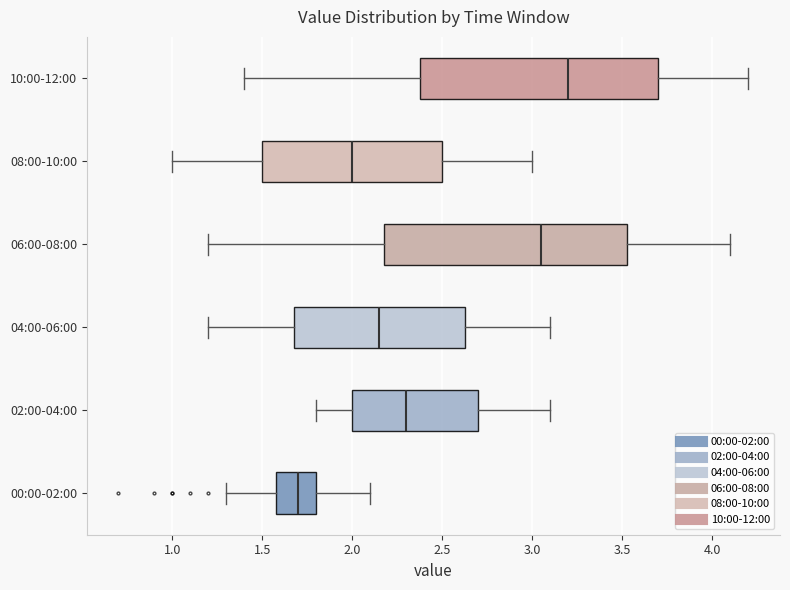

Reading bottom to top, transcribe this box plot: for each box, give where its median line is, the range the box spans, and where its two whiskers end, as read against the x-axis. The values are not printed on the chart, so give them approximately, as read against the axis.

00:00-02:00: median 1.70, box 1.60 to 1.80, whiskers 1.30 to 2.10
02:00-04:00: median 2.30, box 2.00 to 2.70, whiskers 1.80 to 3.10
04:00-06:00: median 2.15, box 1.70 to 2.65, whiskers 1.20 to 3.10
06:00-08:00: median 3.05, box 2.20 to 3.55, whiskers 1.20 to 4.10
08:00-10:00: median 2.00, box 1.50 to 2.50, whiskers 1.00 to 3.00
10:00-12:00: median 3.20, box 2.40 to 3.70, whiskers 1.40 to 4.20